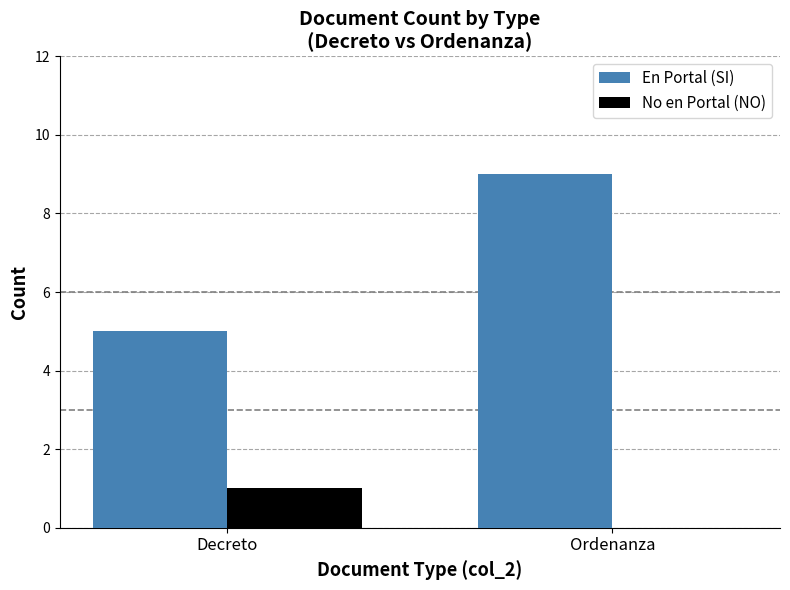

Does the chart contain stacked bars?

No